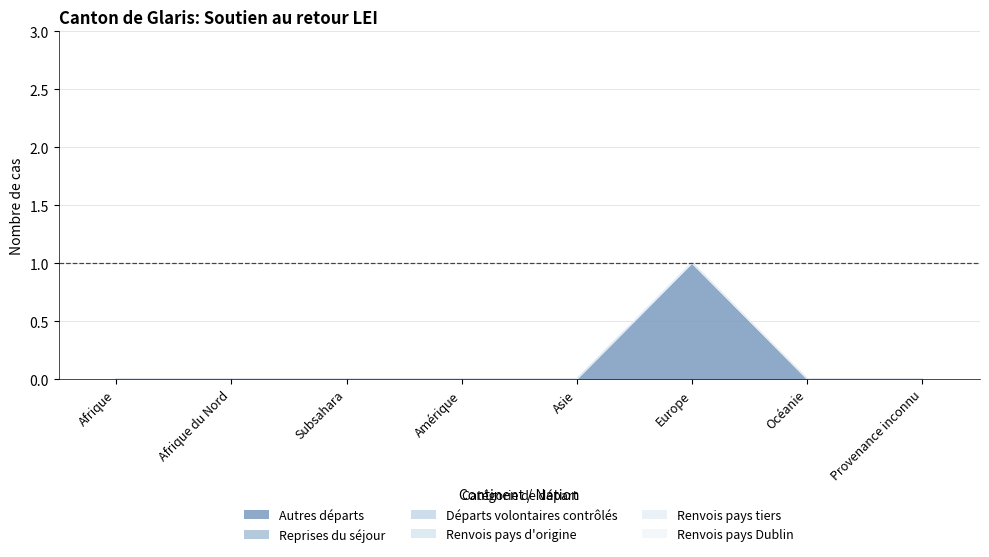

Does the chart have visible grid lines?

Yes